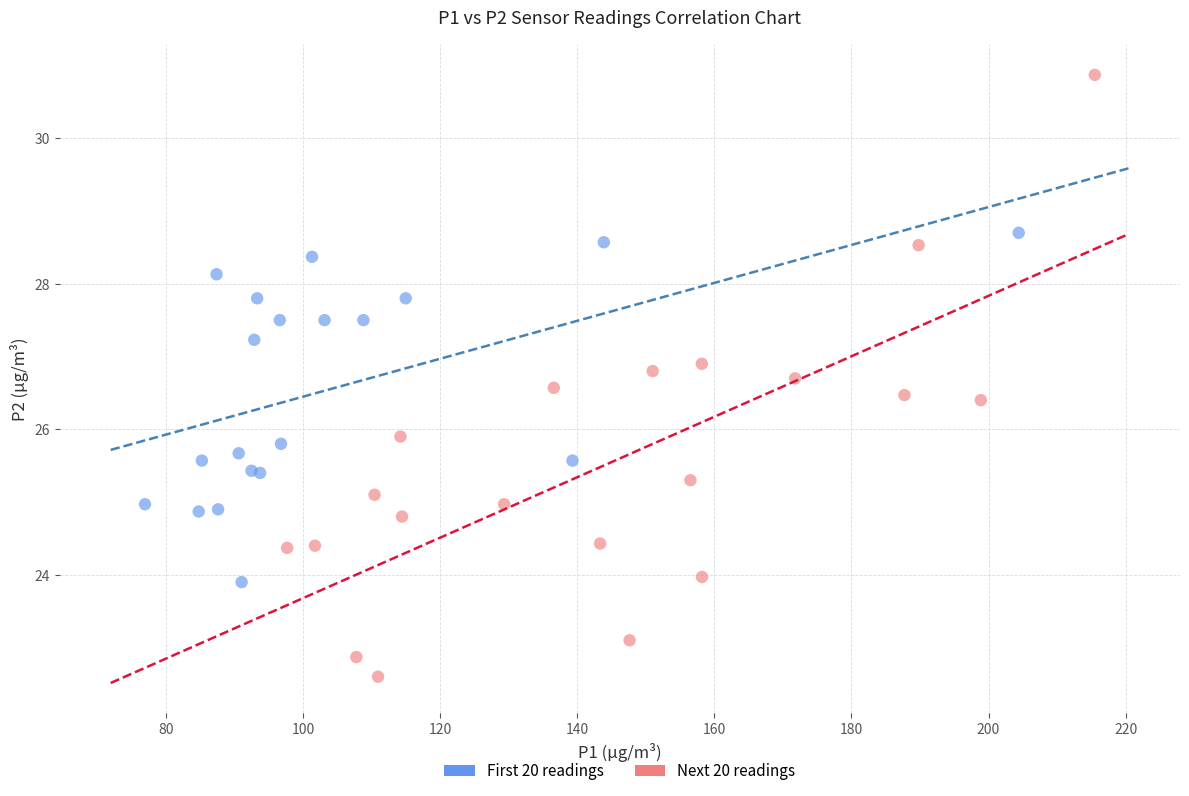

Which series reaches the minimum Y coordinate?

Next 20 readings